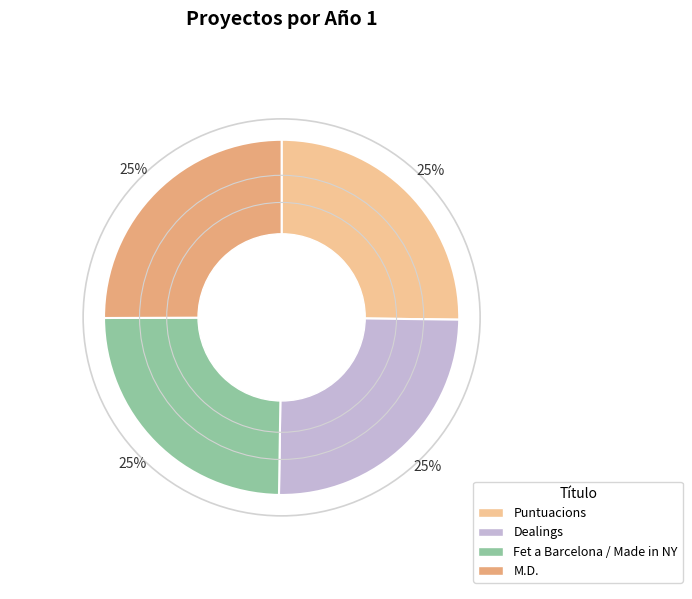

Approximately how many times larger is the value at Fet a Barcelona / Made in NY compared to Dealings?

1.0